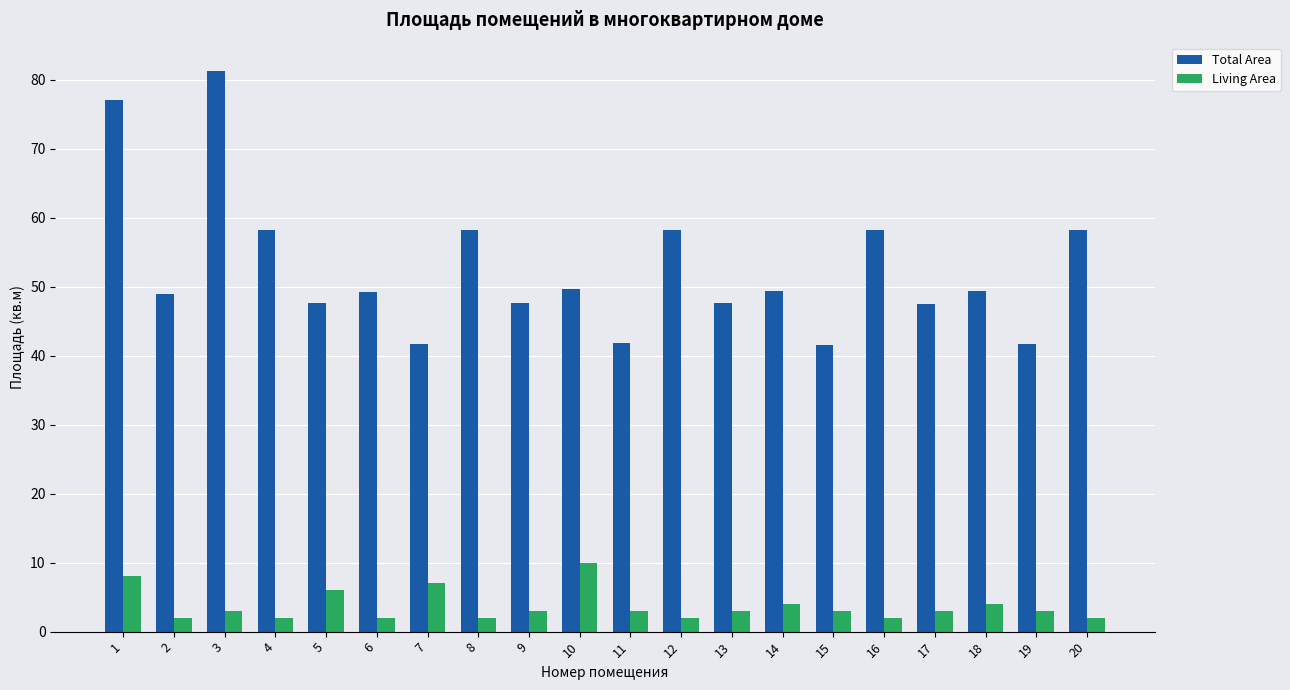

What is the difference between the Total Area values at 1 and 18?

27.7